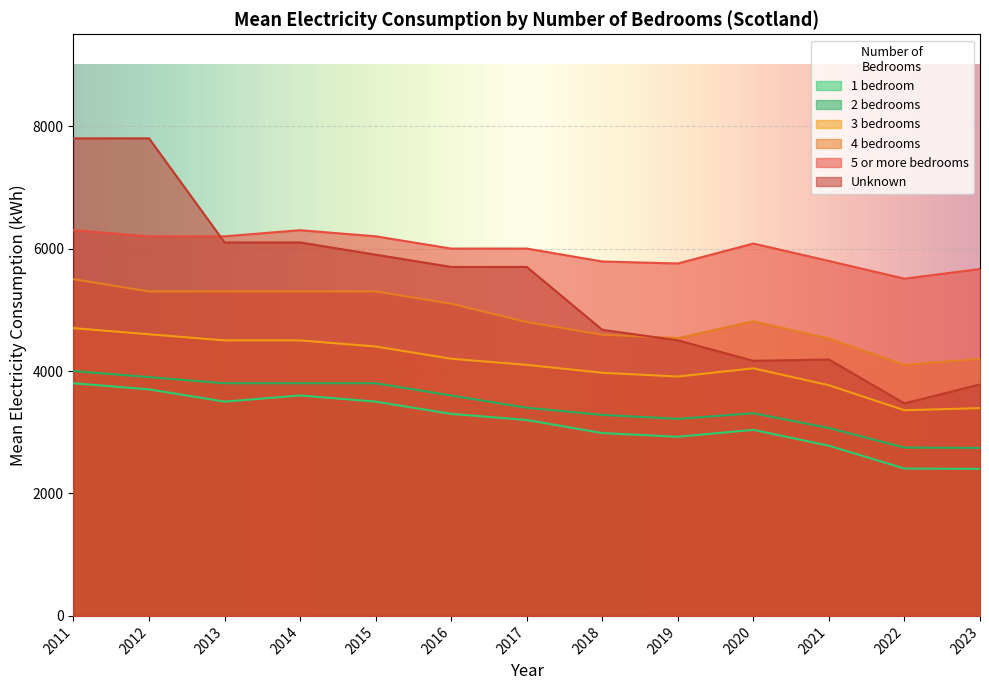

What is the value of the 2 bedrooms point at the 3rd from the left?

3800.0